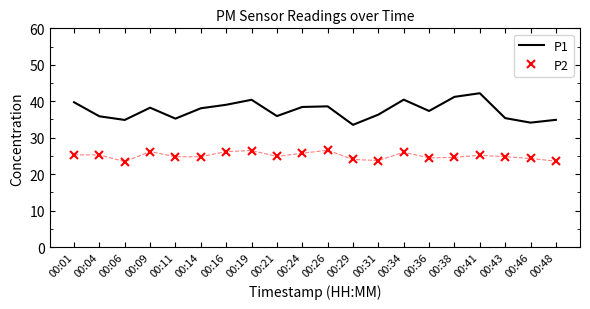

At 00:21, list the series in order from largest to smallest.

P1, P2